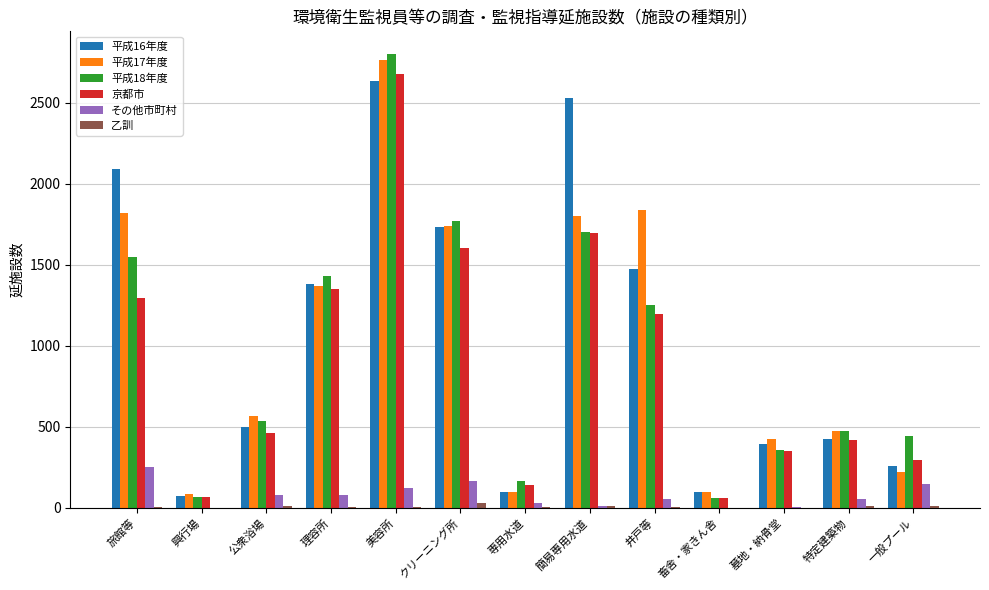

The 京都市 series shows 60 at 畜舎・家きん舎. True or false?

True